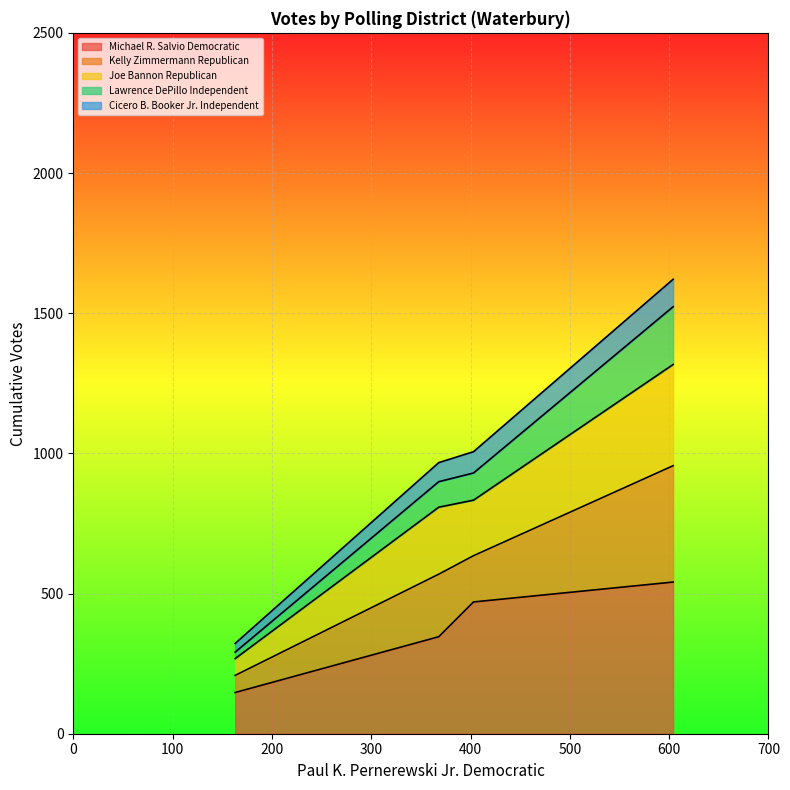

What is the highest value of the Michael R. Salvio Democratic series?

541